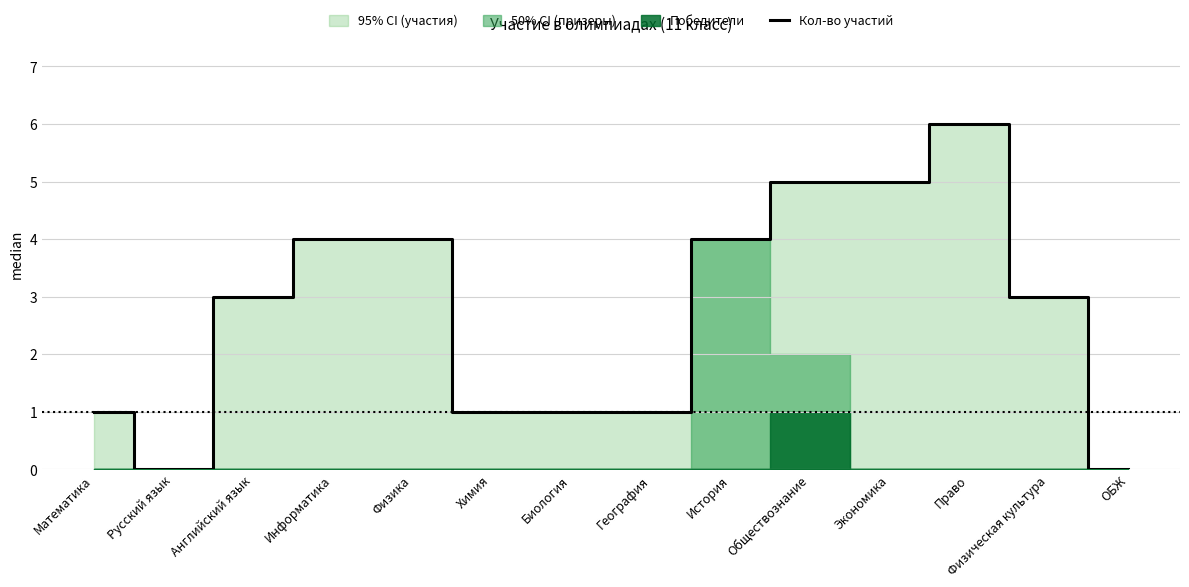

True or false: the data has more than 1 interior local peaks.

False